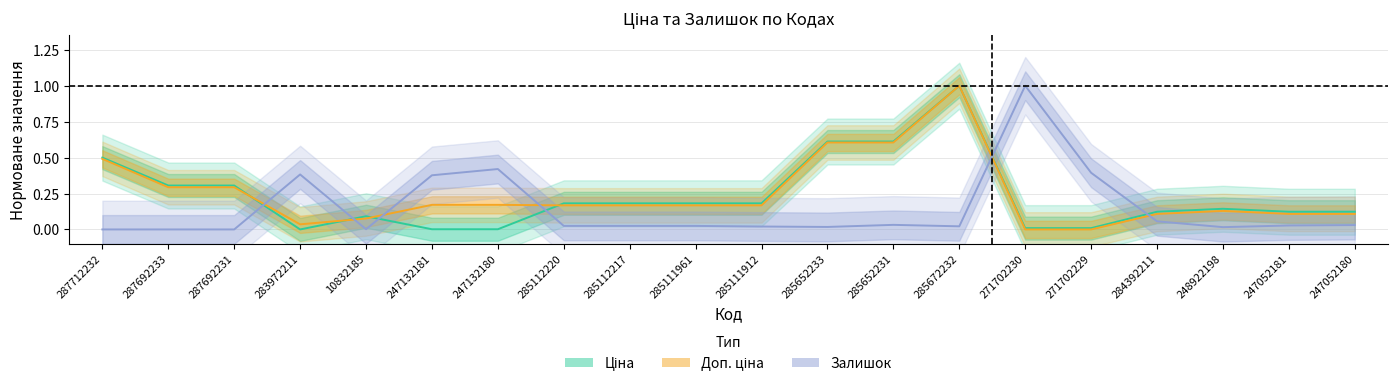

At which category does Залишок reach its first local peak?

283972211